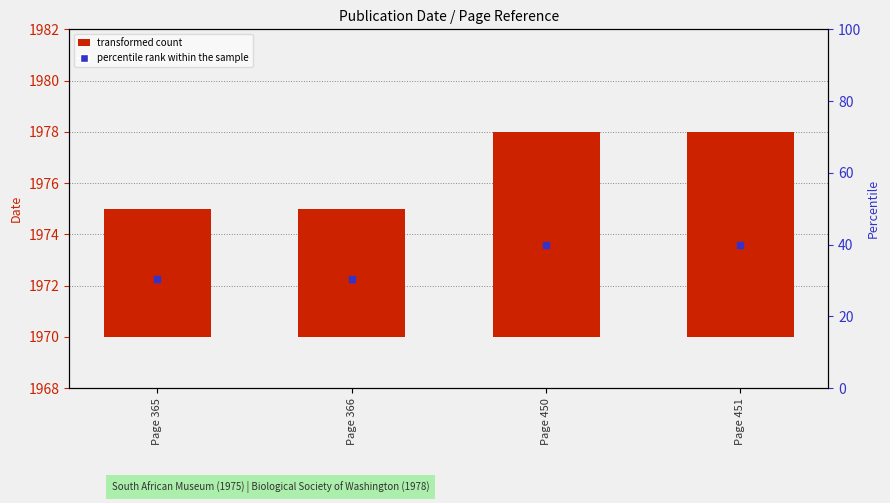

What is the ratio of the value at Page 365 to the value at Page 451?

0.6